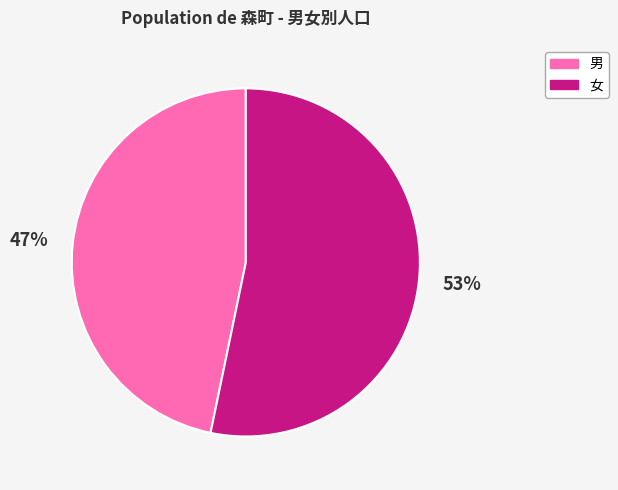

How many slices are in this pie chart?

2